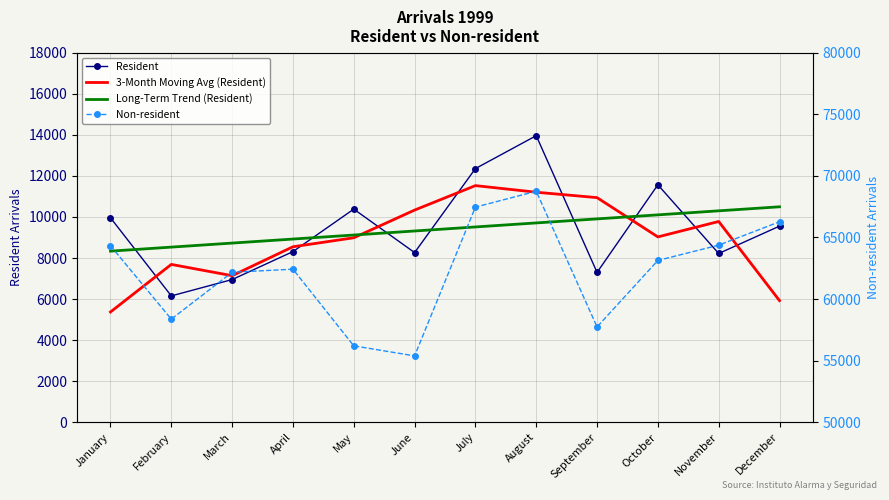

The 3-Month Moving Avg (Resident) series shows 3269.2 at March. True or false?

False